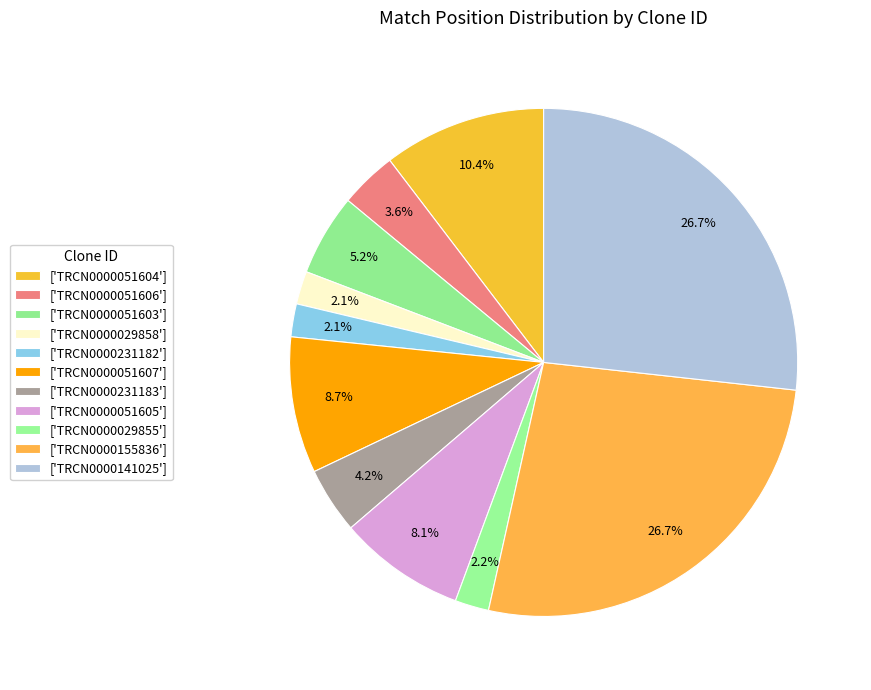

Count the number of slices in the pie.

11